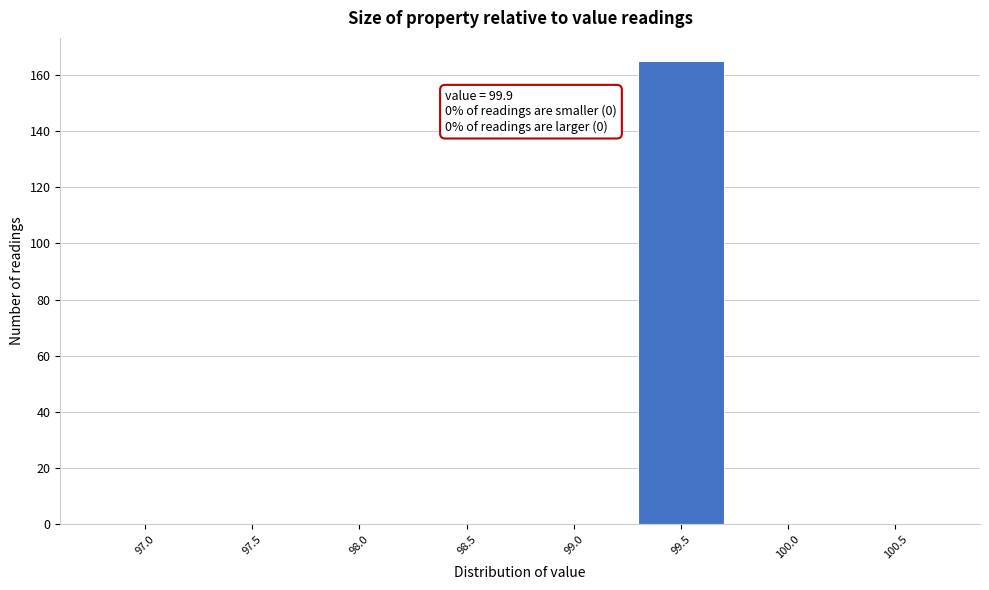

Reading left to right, transcribe all the data shown in this chart.

97.0=0	97.5=0	98.0=0	98.5=0	99.0=0	99.5=165	100.0=0	100.5=0